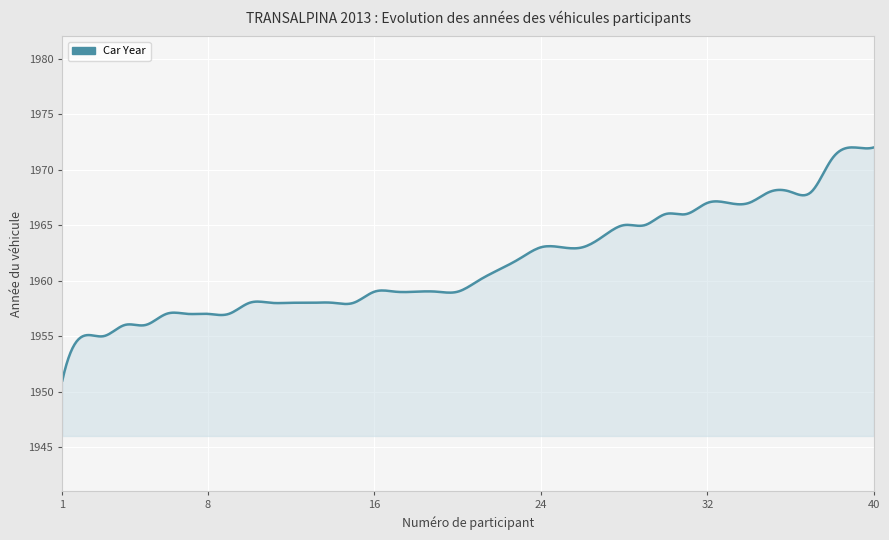

What is the difference between the maximum and minimum values?

21.0